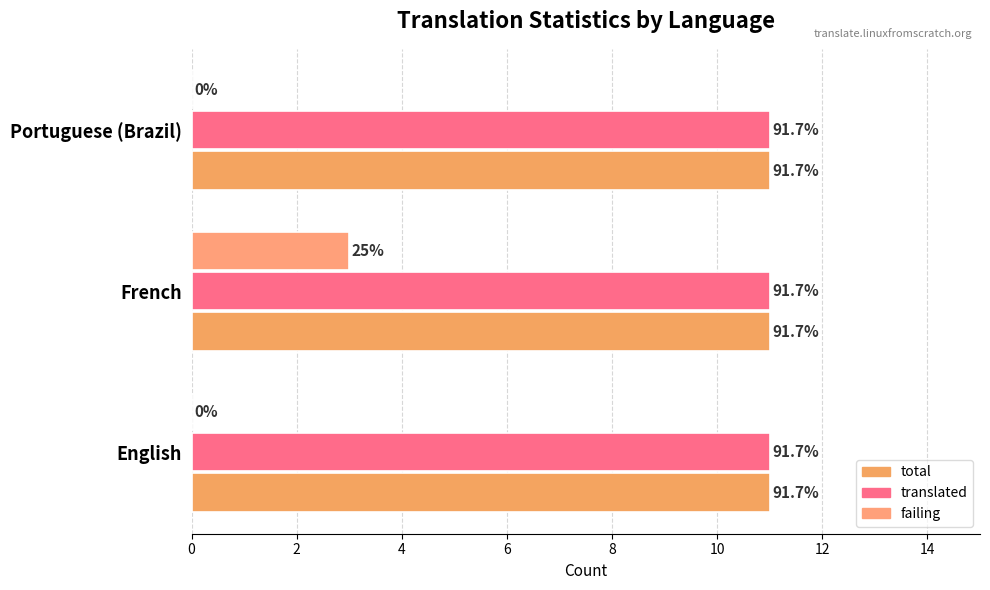

What are all the series names shown in the legend?

total, translated, failing